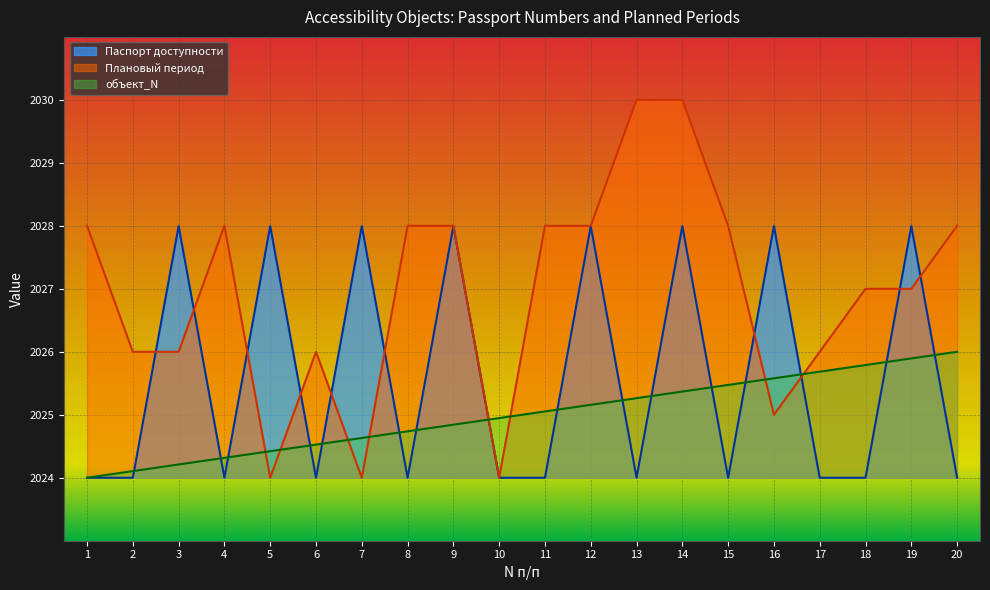

What is the value of the объект_N point at the 12th from the left?

2025.2